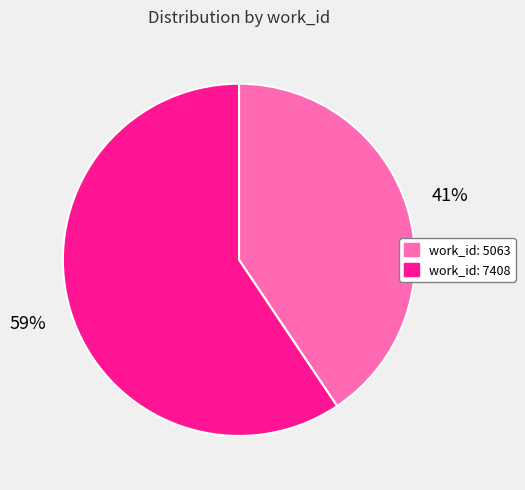

Is it true that work_id: 5063 is 47% of the pie?

False